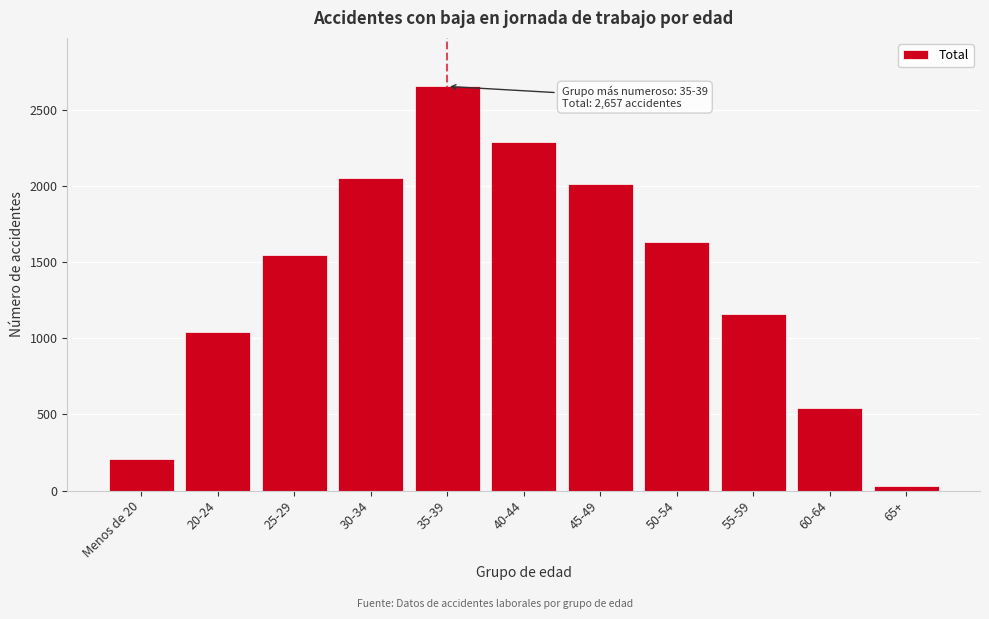

Reading left to right, transcribe all the data shown in this chart.

Menos de 20=206	20-24=1041	25-29=1551	30-34=2052	35-39=2657	40-44=2294	45-49=2014	50-54=1636	55-59=1159	60-64=542	65+=30